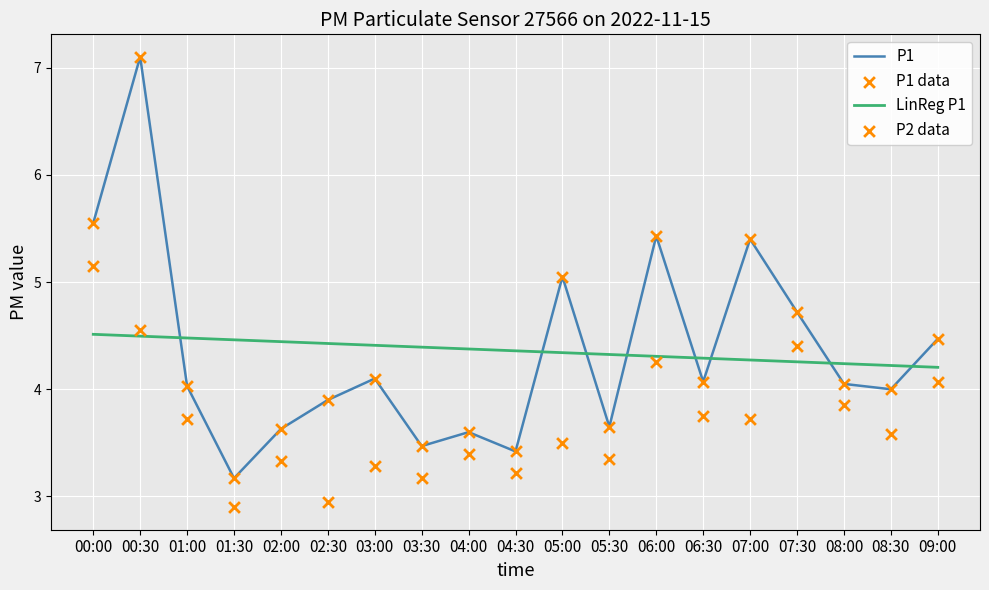

Which series has the largest total across all categories?

P1